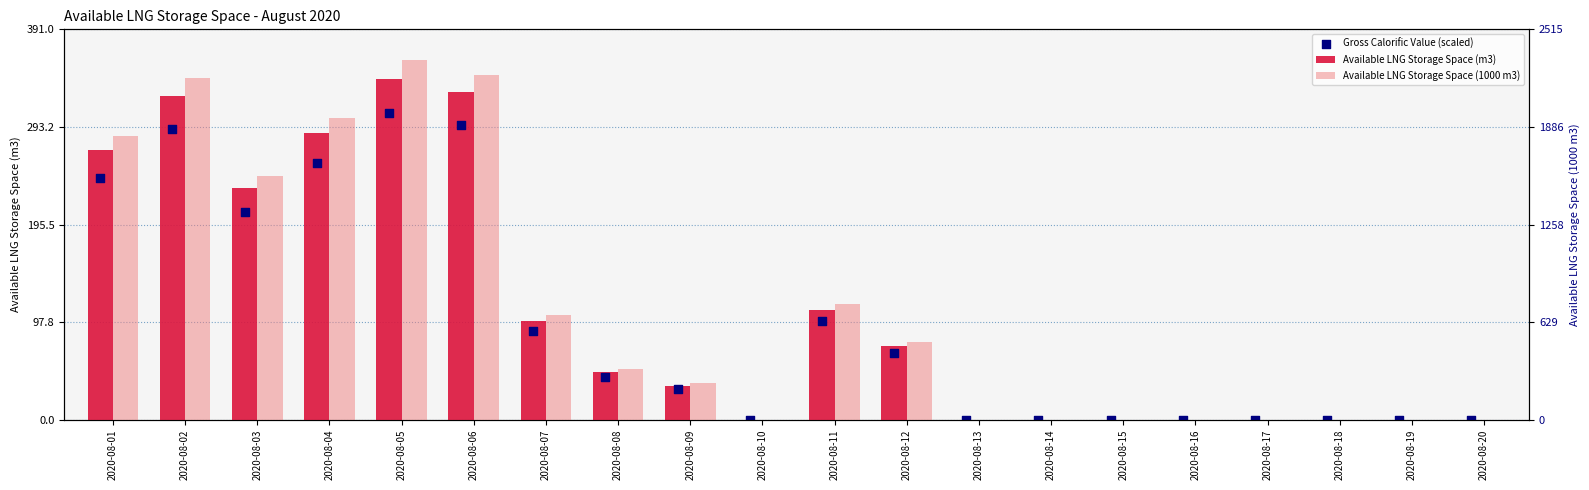

Which series contains the highest Y value?

Available LNG Storage Space (1000 m3)